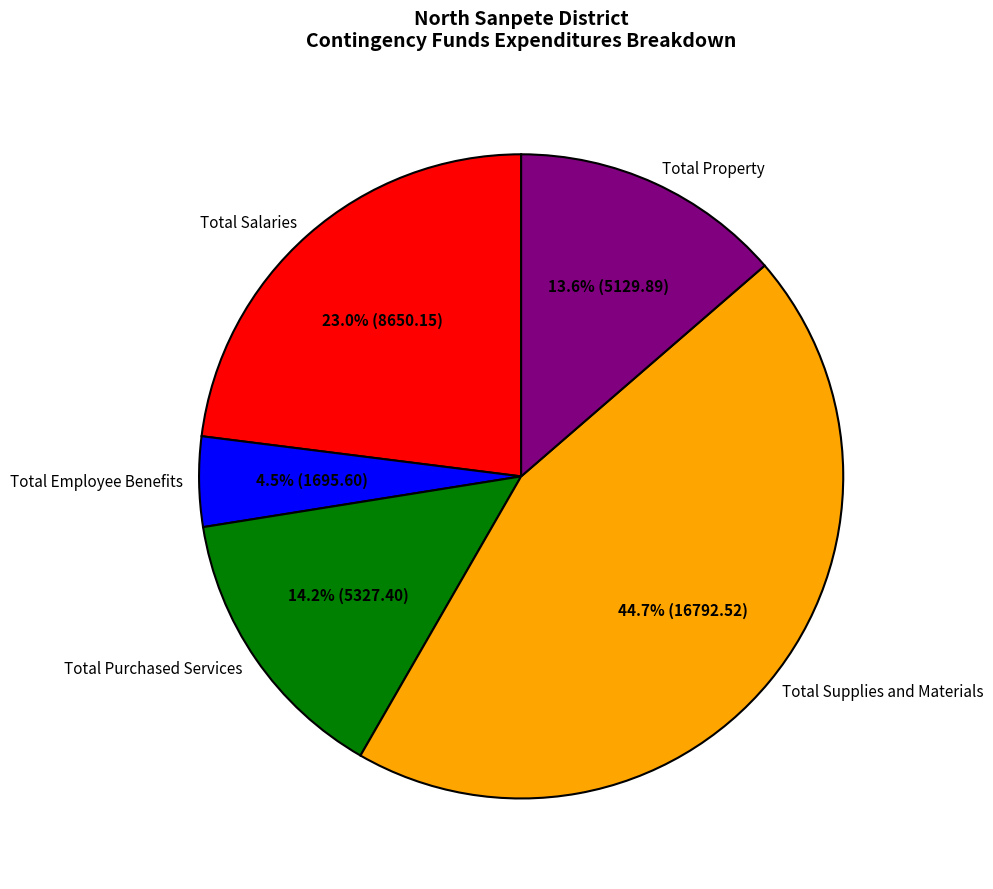

Is there any slice that represents more than half of the pie?

No